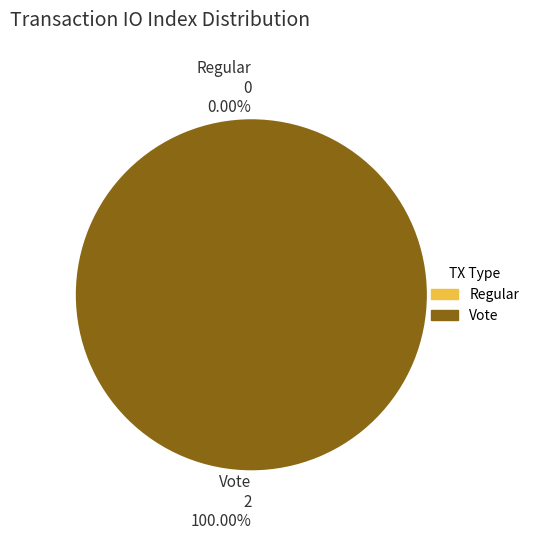

Between Regular (io_index=0) and Vote (io_index=2), which is larger?

Vote (io_index=2)